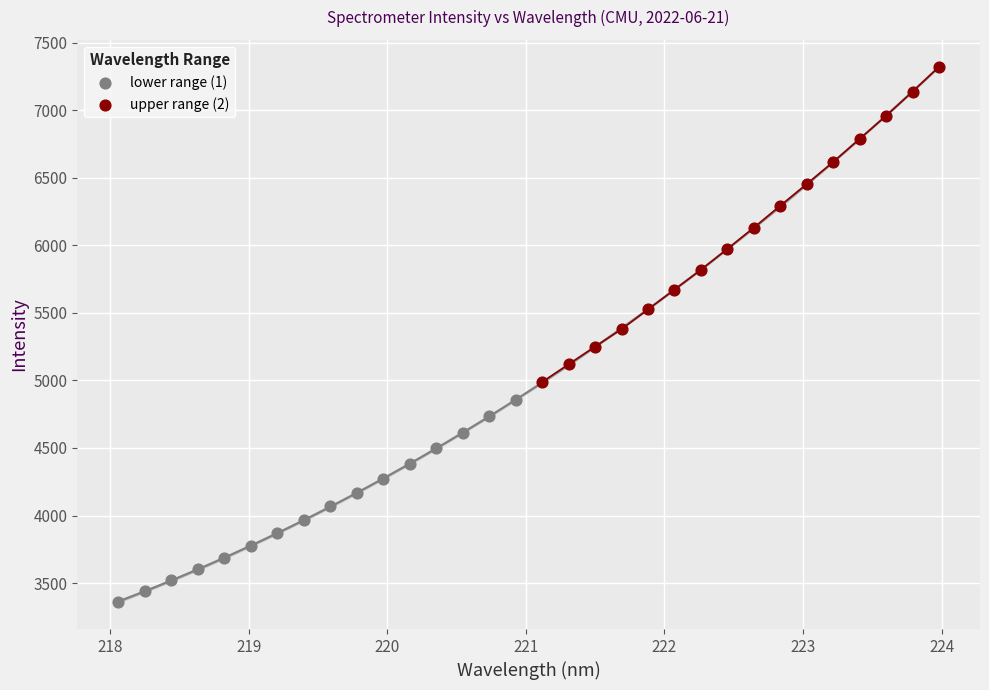

Which series has the widest spread of Y values?

upper range (2)